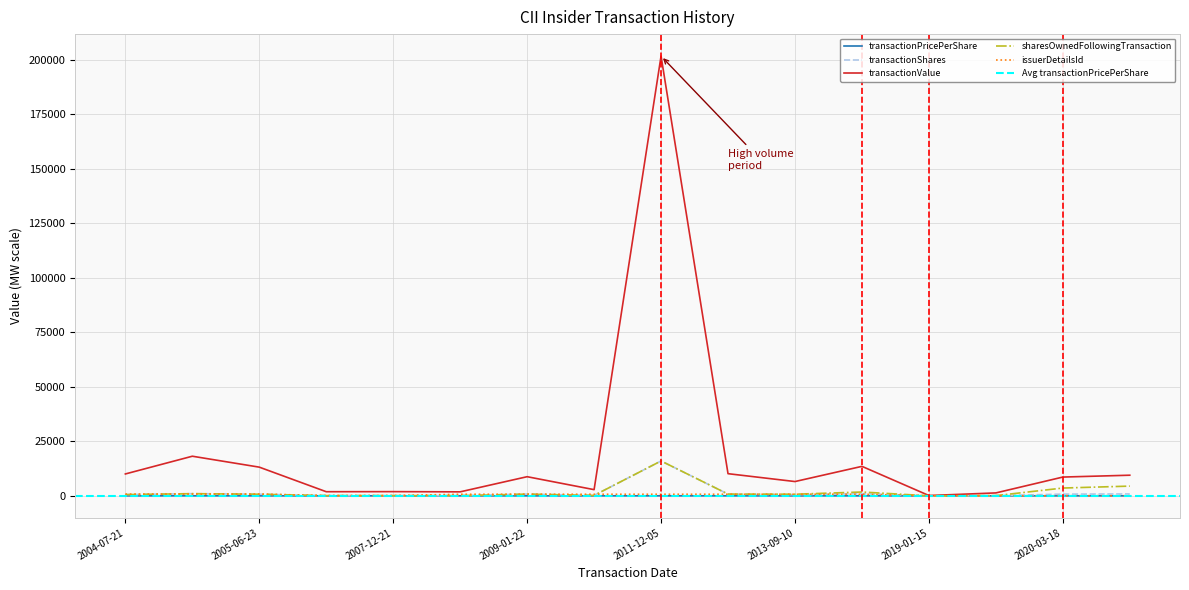

What is the difference between the maximum and minimum values in the transactionShares series?

15990.0